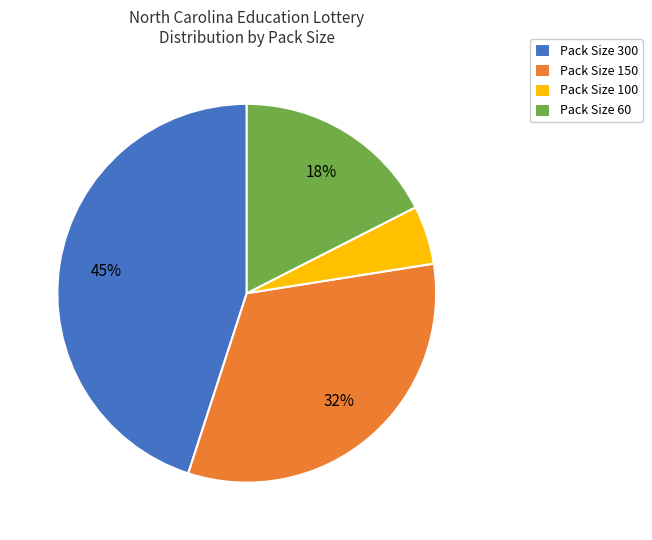

What percentage is the Pack Size 300 slice, to the nearest percent?

45%